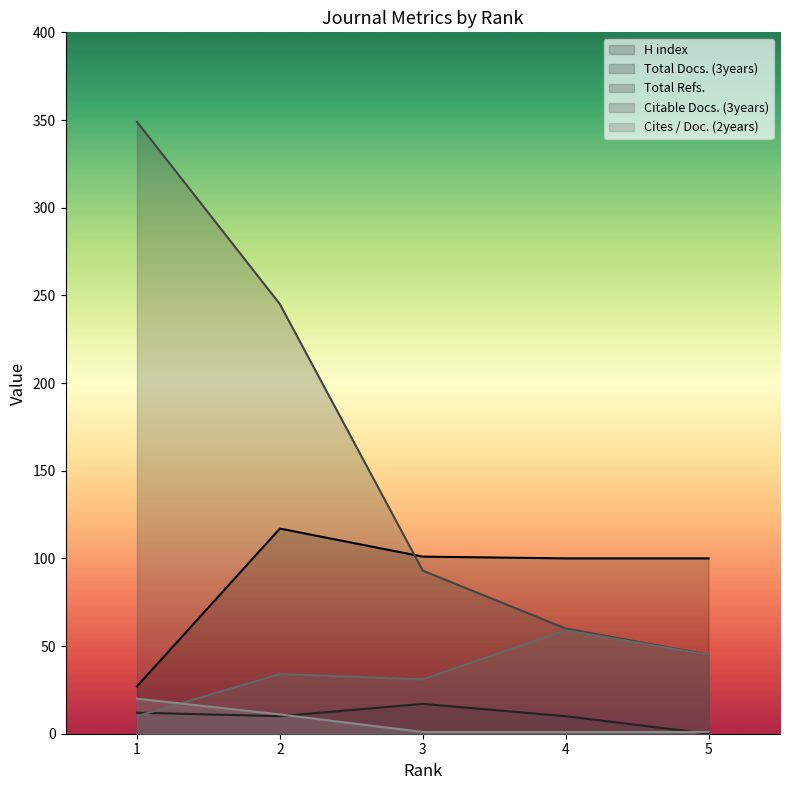

Reading left to right, extract all data points from this chart.

H index: 1=27	2=117	3=101	4=100	5=100
Total Docs. (3years): 1=12	2=10	3=17	4=10	5=0
Total Refs.: 1=349	2=245	3=93	4=60	5=45
Citable Docs. (3years): 1=10	2=34	3=31	4=59	5=45
Cites / Doc. (2years): 1=20	2=11	3=1	4=1	5=1